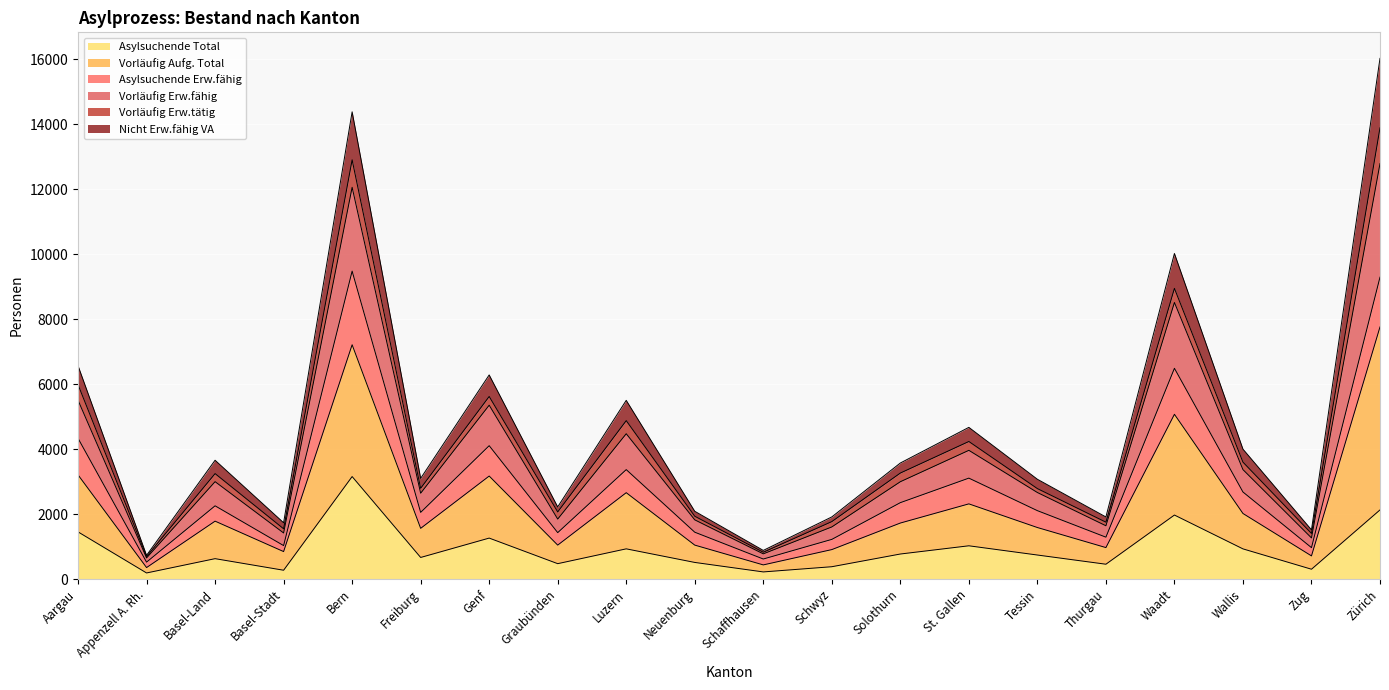

What are all the series names shown in the legend?

Asylsuchende Total, Vorläufig Aufg. Total, Asylsuchende Erw.fähig, Vorläufig Erw.fähig, Vorläufig Erw.tätig, Nicht Erw.fähig VA